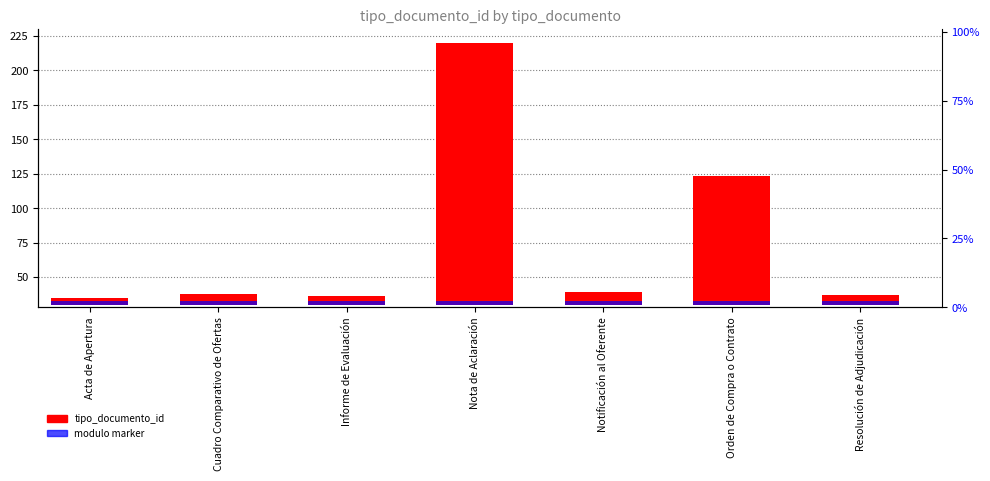

List the series in order of their overall mean, lowest first.

modulo marker, tipo_documento_id